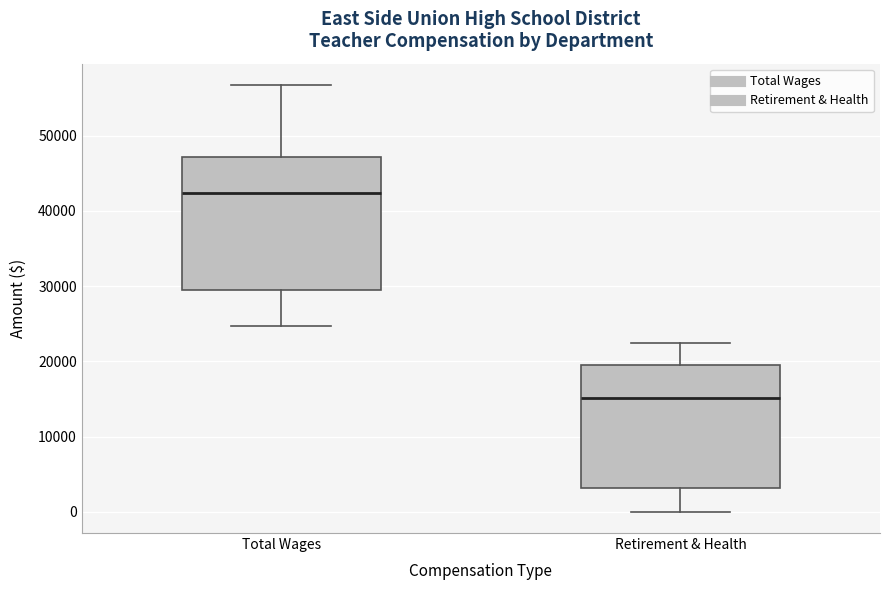

Reading left to right, transcribe this box plot: for each box, give where its median line is, the range the box spans, and where its two whiskers end, as read against the y-axis. The values are not printed on the chart, so give them approximately, as read against the axis.

Total Wages: median 42000, box 29000 to 47000, whiskers 25000 to 57000
Retirement & Health: median 15000, box 3000 to 20000, whiskers 0 to 22000